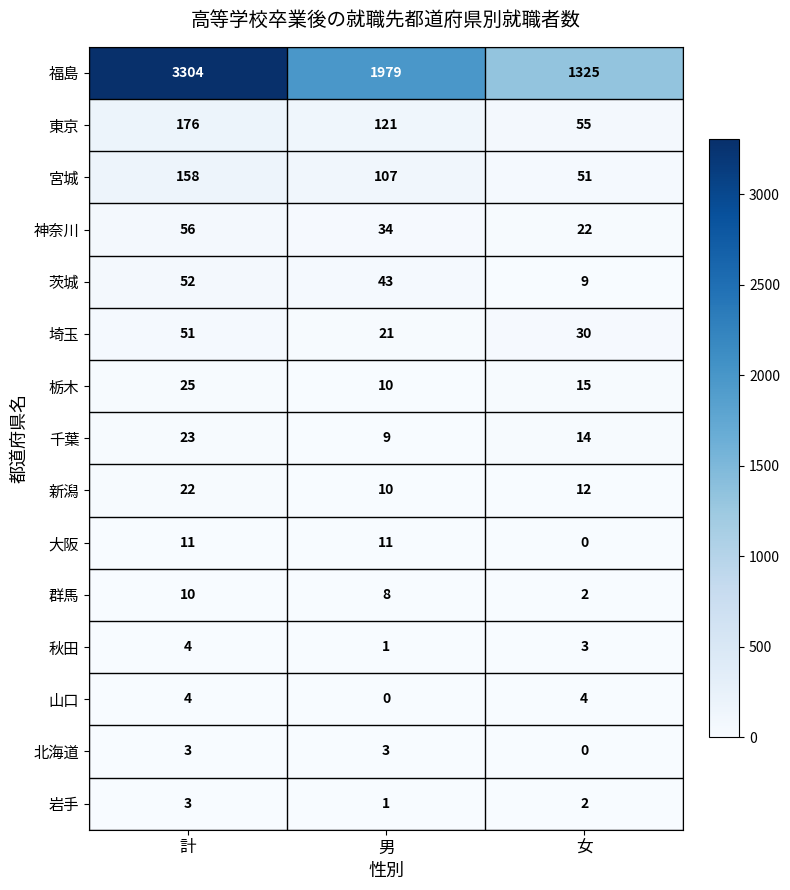

Between 男 and 女, which series saw the biggest shift?

福島